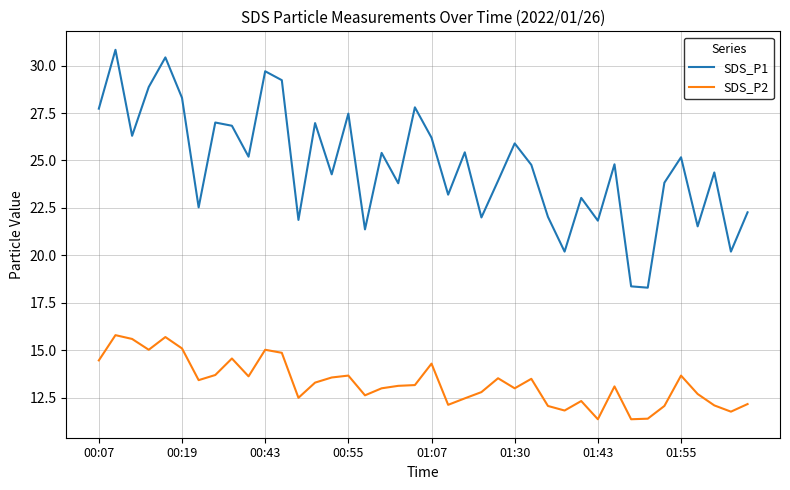

Rank the series by their maximum value, from lowest to highest.

SDS_P2, SDS_P1